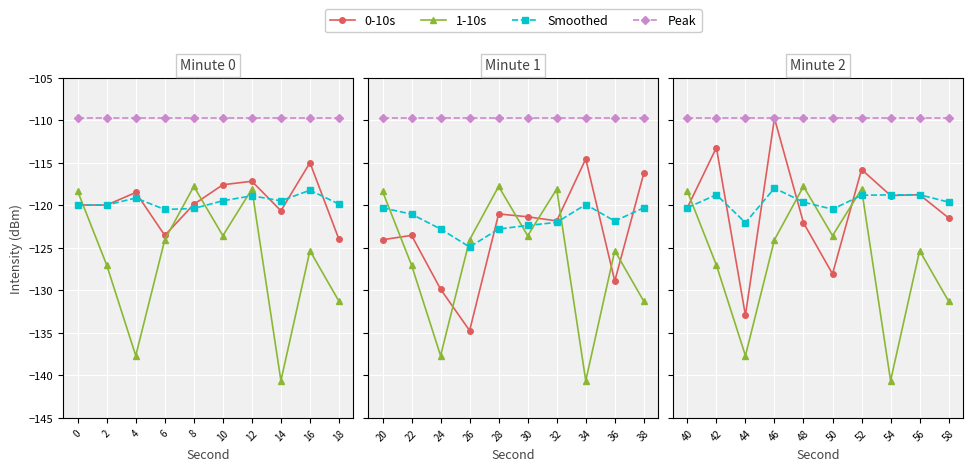

Count the number of categories in the chart.

10